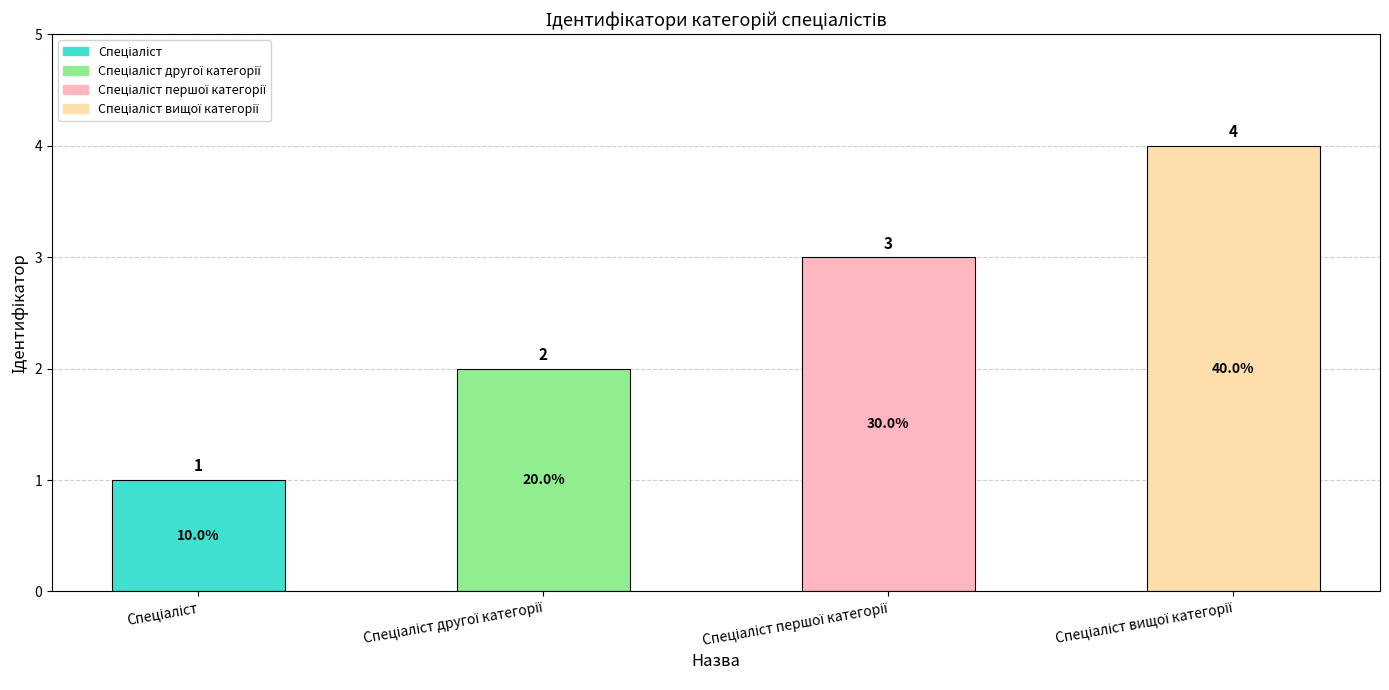

What is the difference between the maximum and minimum values?

3